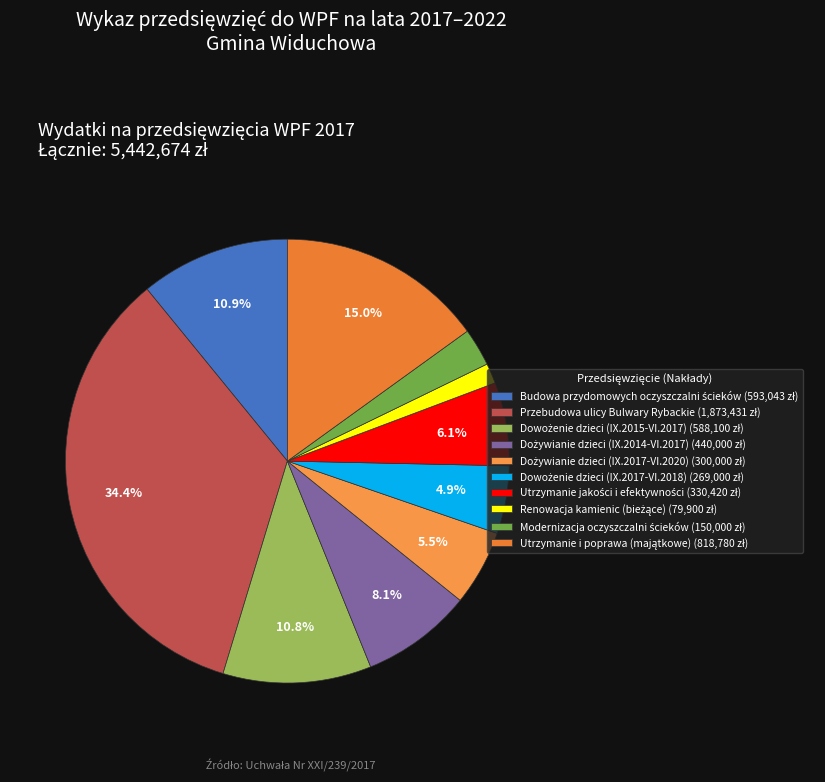

To the nearest percent, what is the difference between the largest and smallest slice percentages?

33%